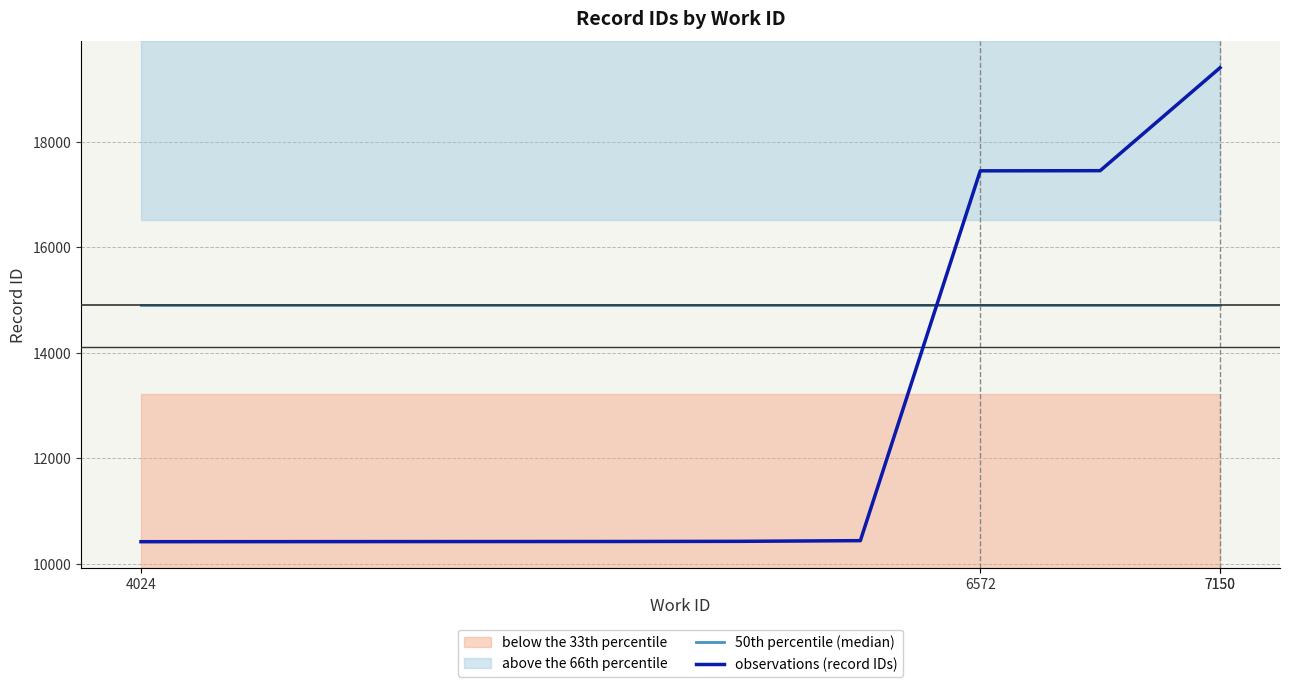

Is it true that 50th percentile (median) equals 7215.4 at 8?

False